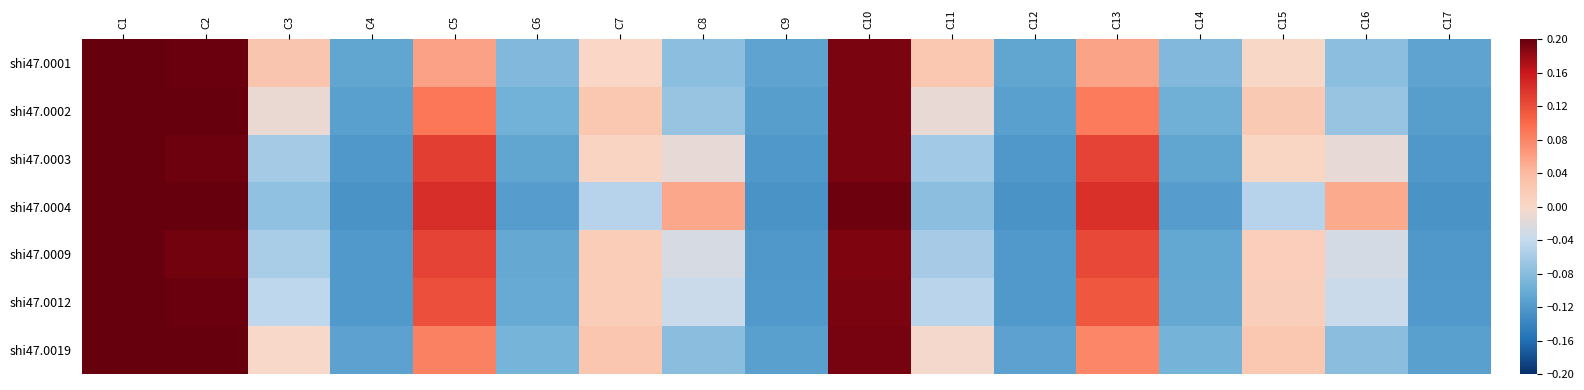

How many distinct data groups are displayed?

7